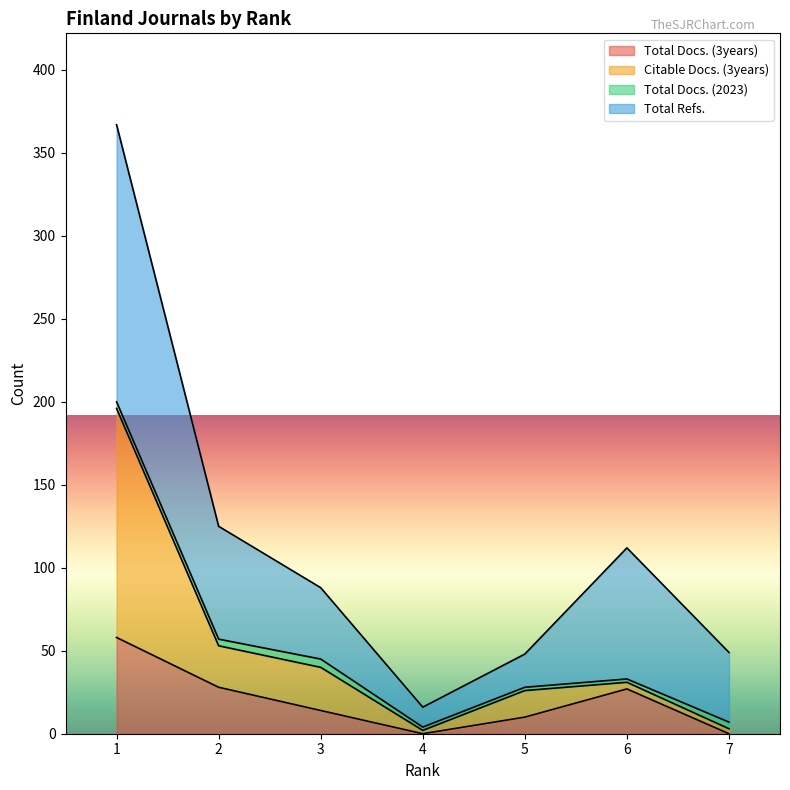

Which category has the highest value in the Citable Docs. (3years) series?

1